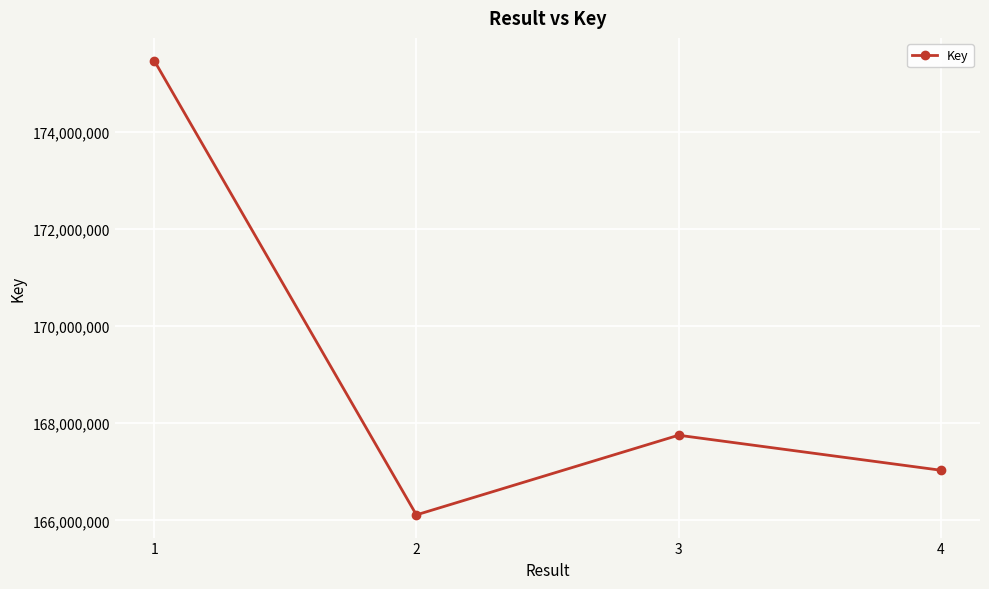

Reading right to left, extract all data points from this chart.

167032236	167752390	166113515	175460588